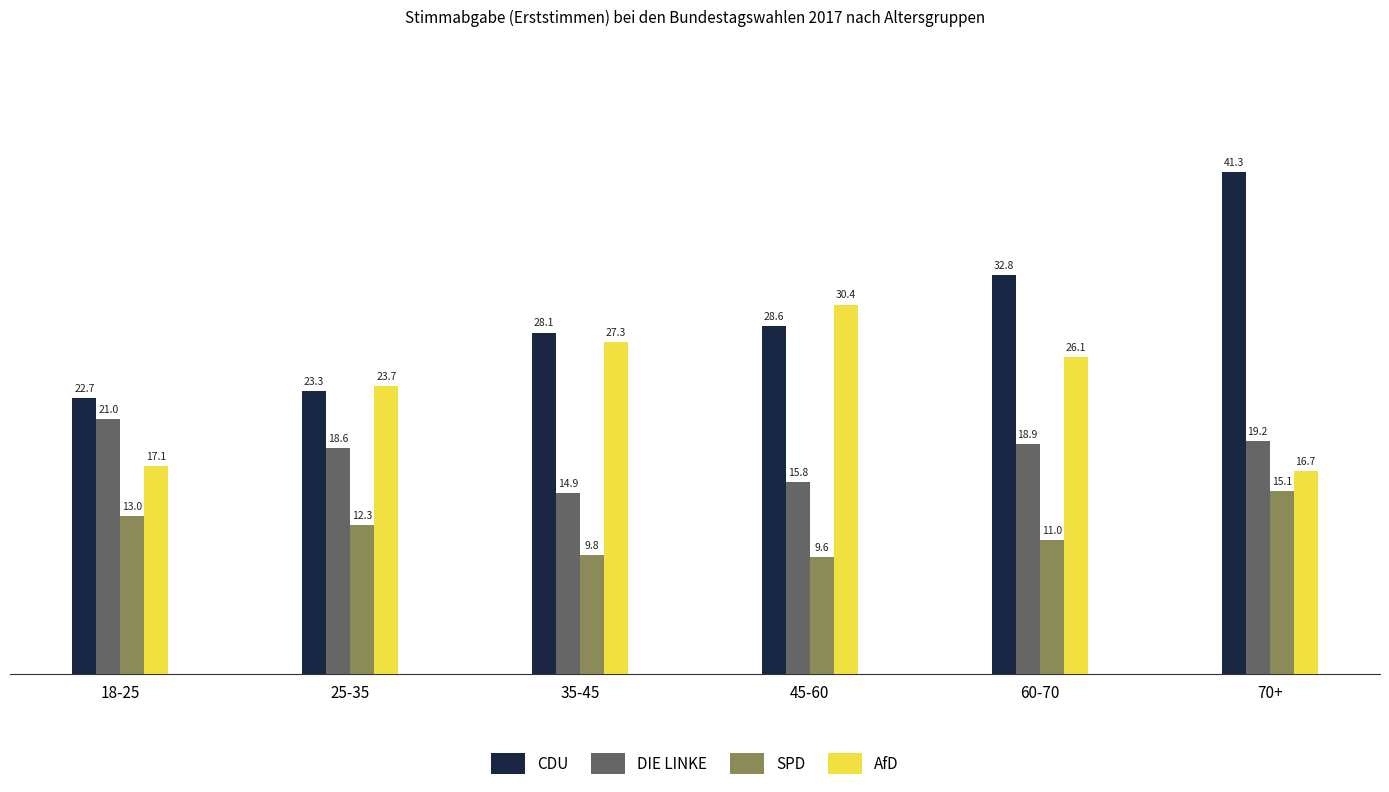

Rank the series at 60-70 from lowest to highest value.

SPD, DIE LINKE, AfD, CDU